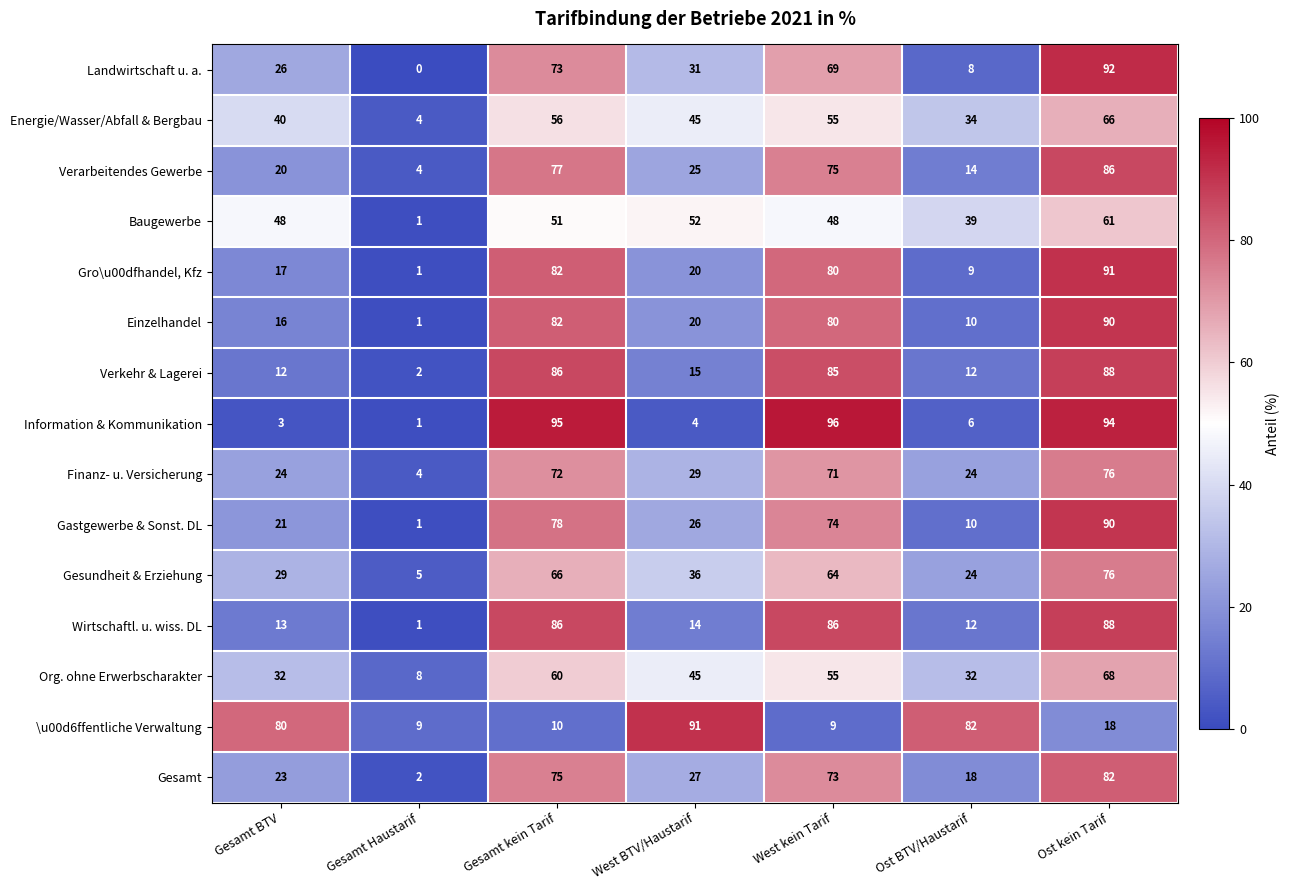

At which label does Wirtschaftl. u. wiss. DL reach its minimum?

Gesamt Haustarif